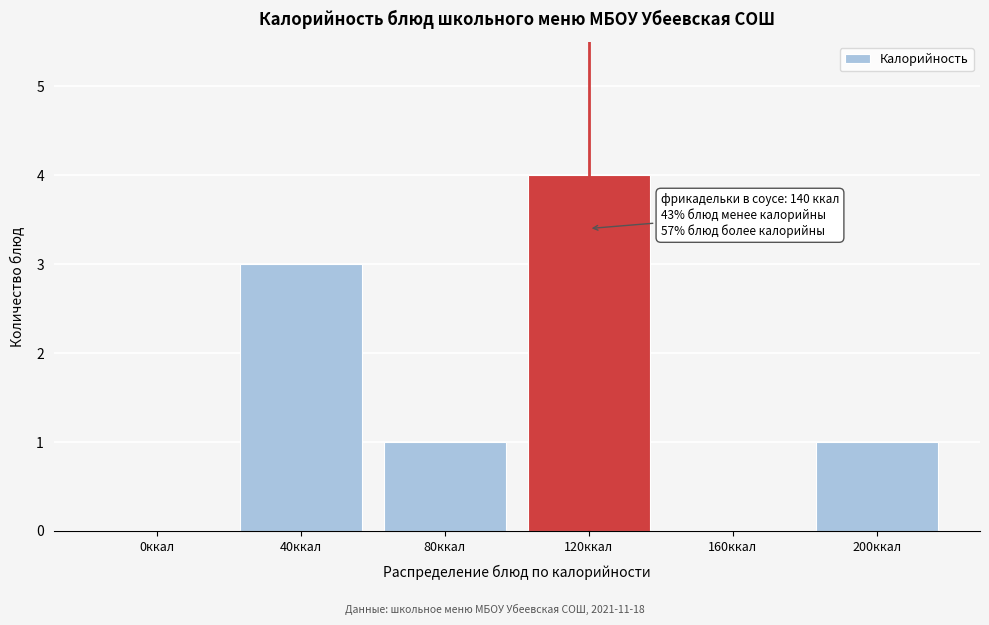

Reading left to right, transcribe all the data shown in this chart.

0ккал=0	40ккал=3	80ккал=1	120ккал=4	160ккал=0	200ккал=1